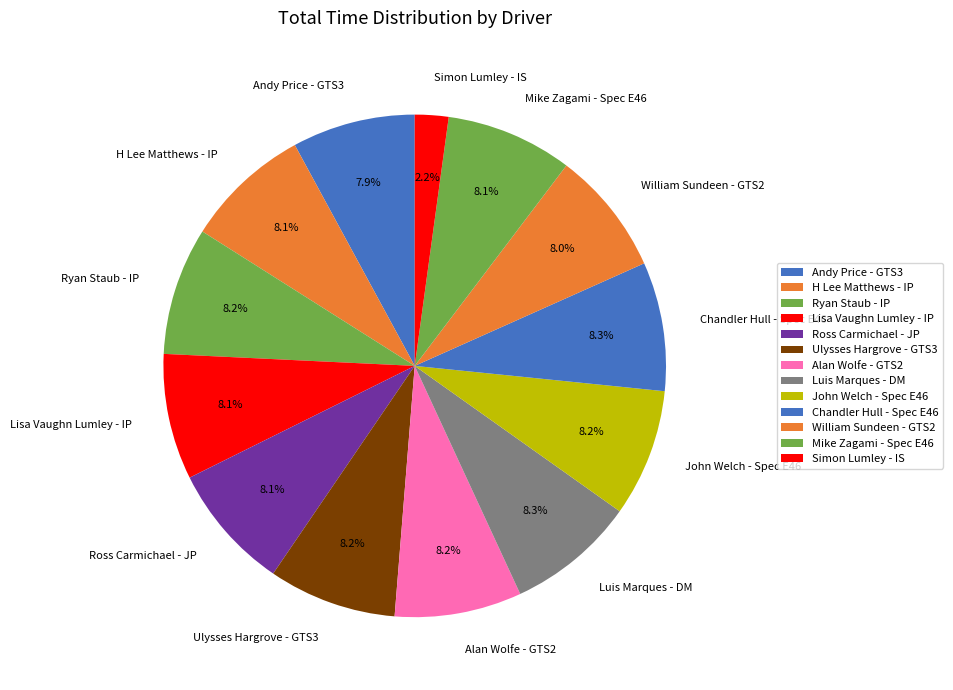

Does H Lee Matthews - IP represent more than half of the total?

No